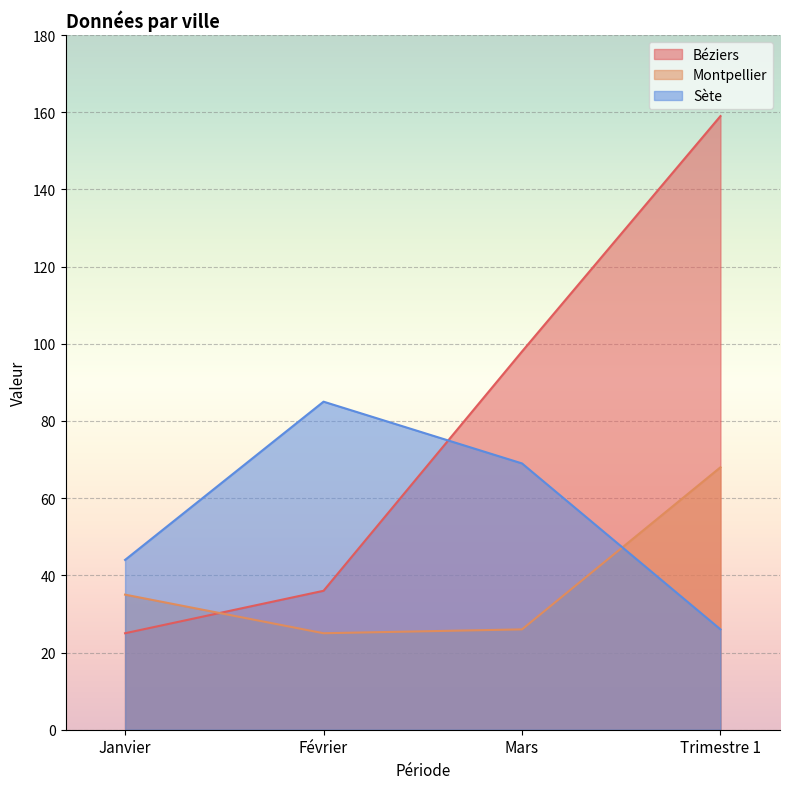

How many lines are shown in the chart?

3